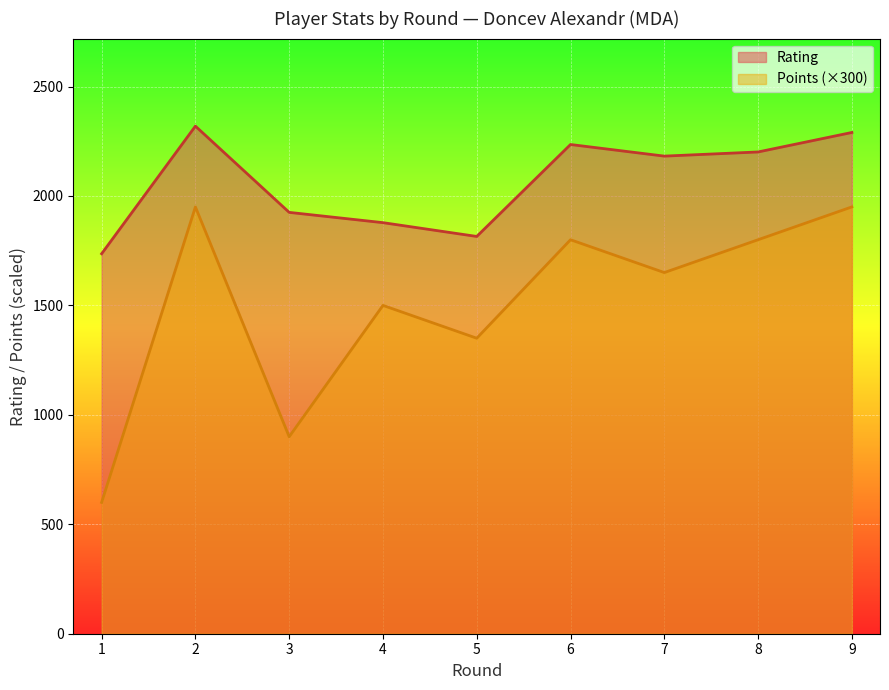

What is the difference between the maximum and minimum values in the Rating series?

583